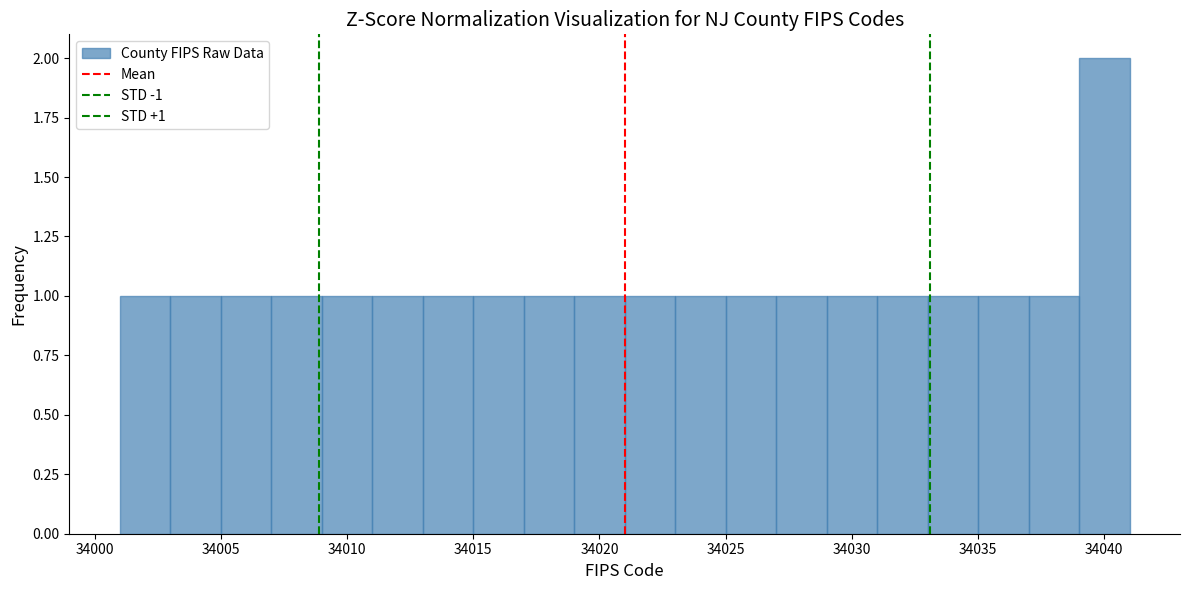

Over which range of the x-axis is the bar tallest?

34039 to 34041